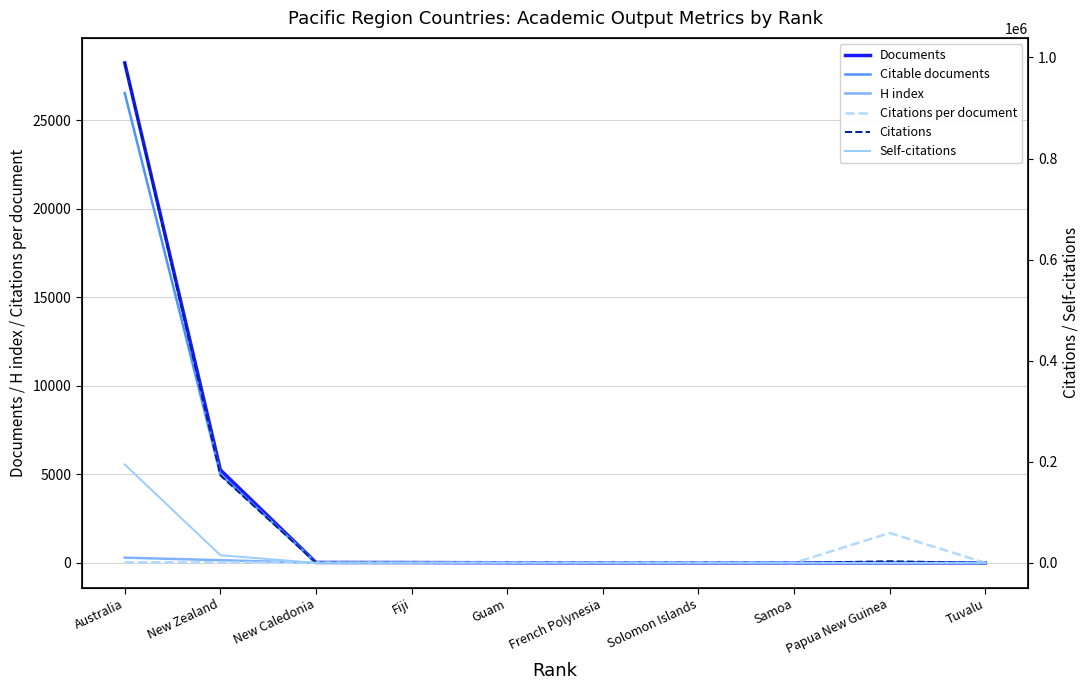

What are all the series names shown in the legend?

Documents, Citable documents, H index, Citations per document, Citations, Self-citations